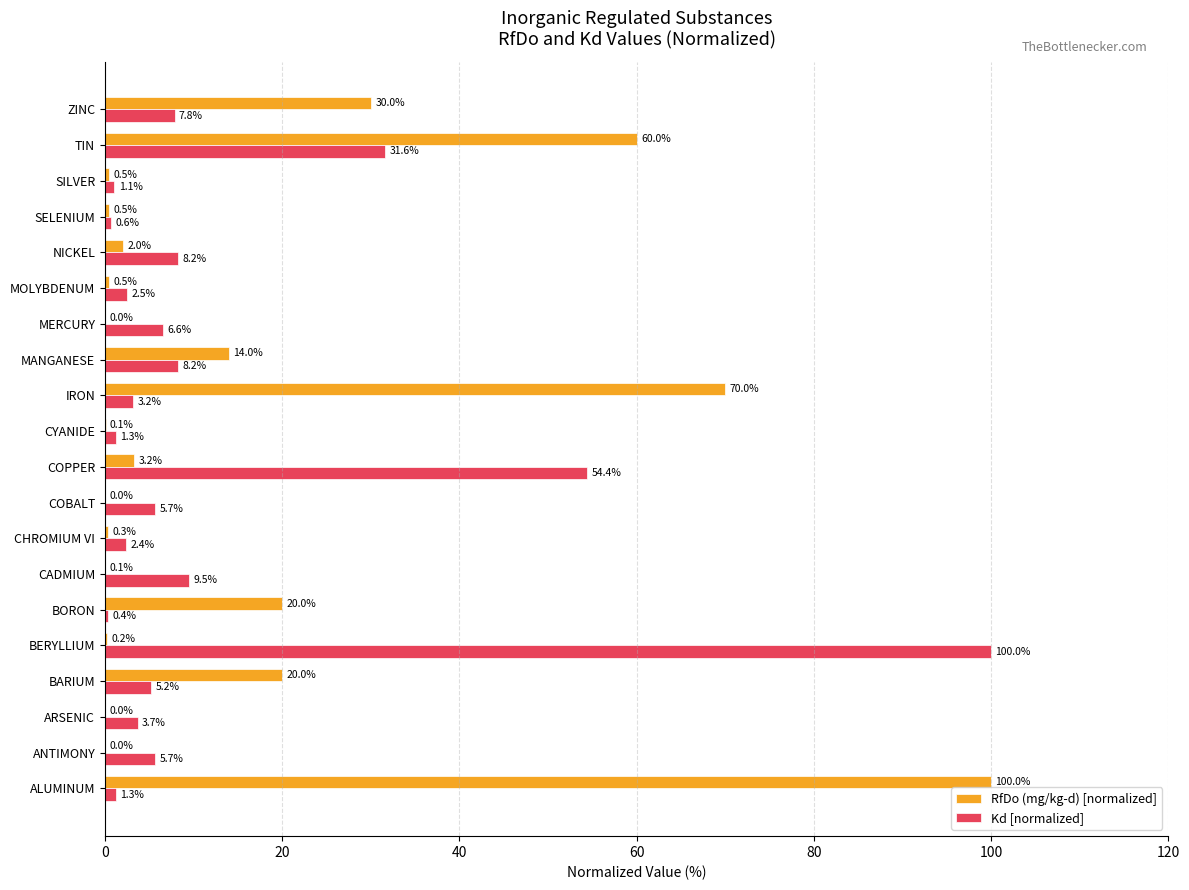

The RfDo (mg/kg-d) [normalized] series shows 30.7 at BORON. True or false?

False